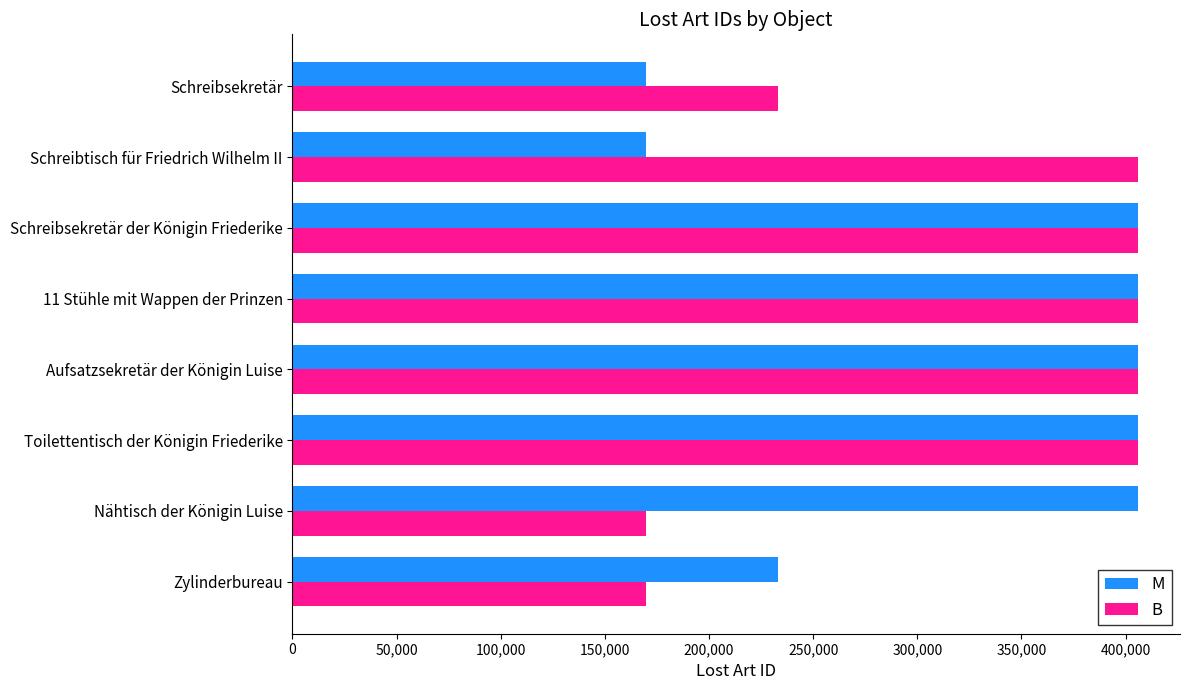

What are all the series names shown in the legend?

M, B